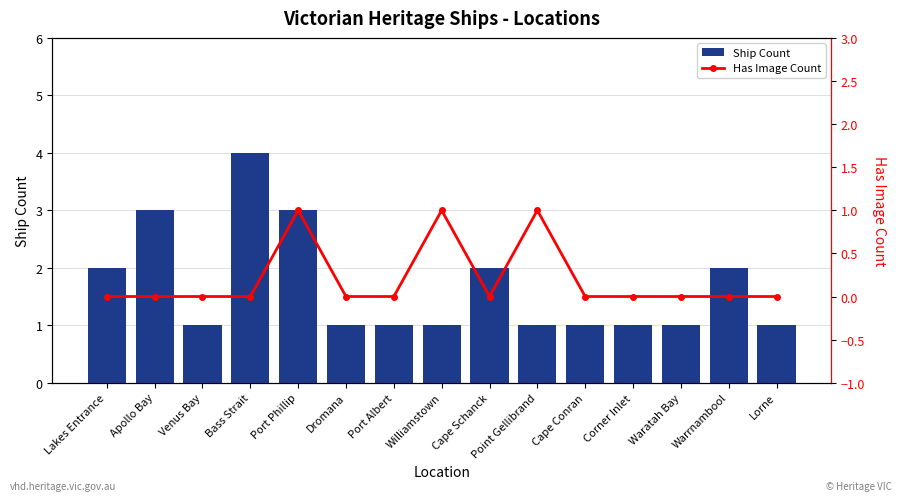

Rank the series at Warrnambool from highest to lowest value.

Ship Count, Has Image Count